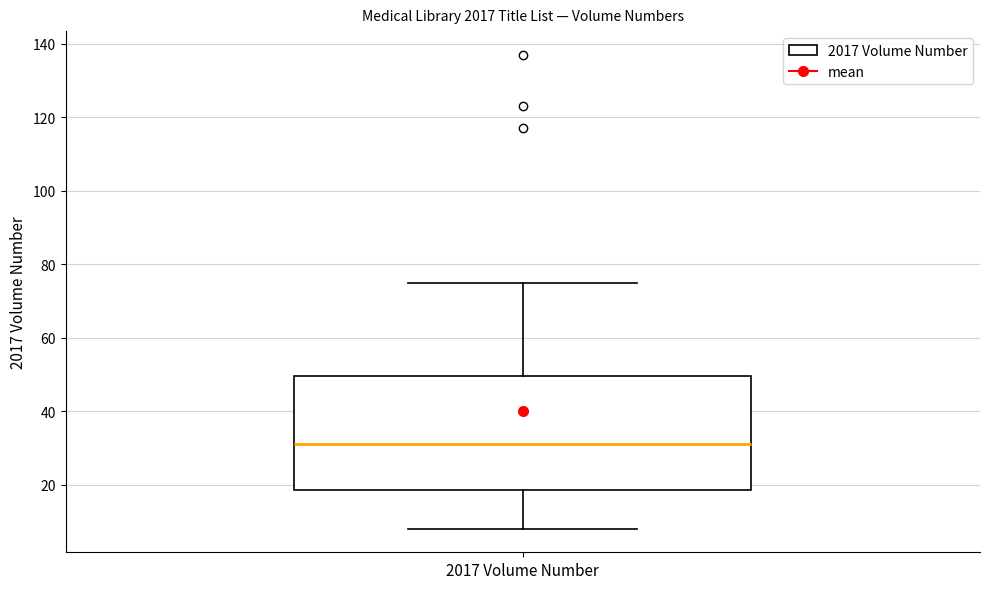

Transcribe this box plot: give where the median line is, the range the box spans, and where the two whiskers end, as read against the y-axis. The values are not printed on the chart, so give them approximately, as read against the axis.

median 32, box 18 to 50, whiskers 8 to 76